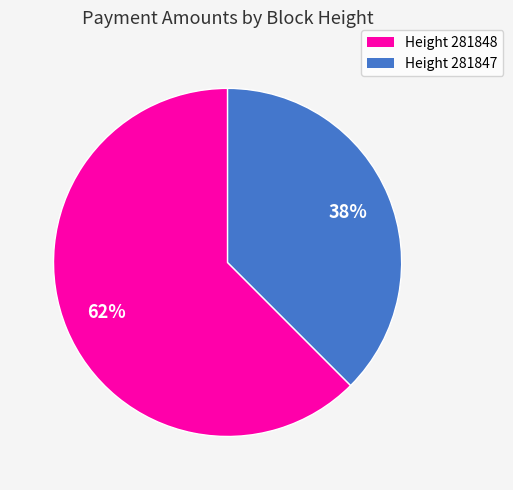

To the nearest percent, what percentage of the pie is Height 281847?

38%